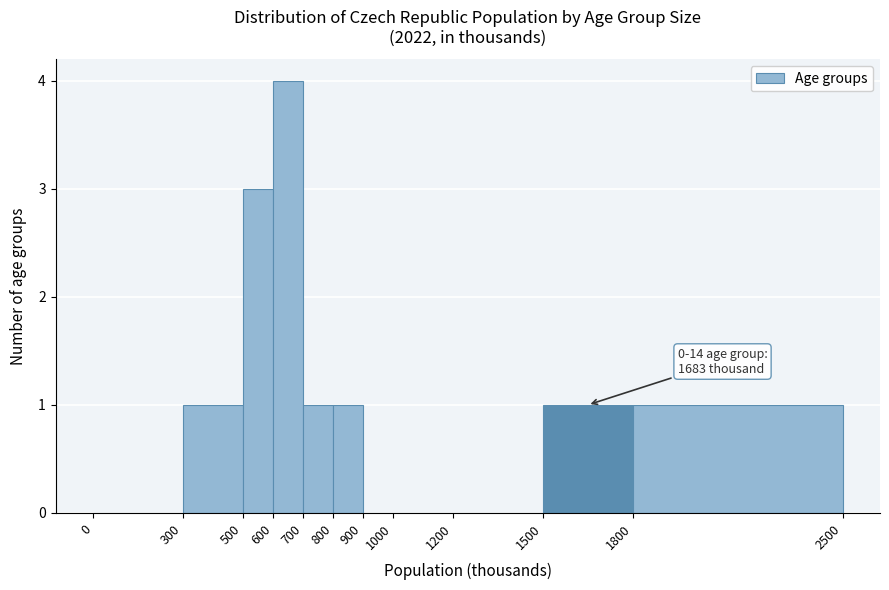

Over which range of the x-axis is the bar tallest?

600 to 700